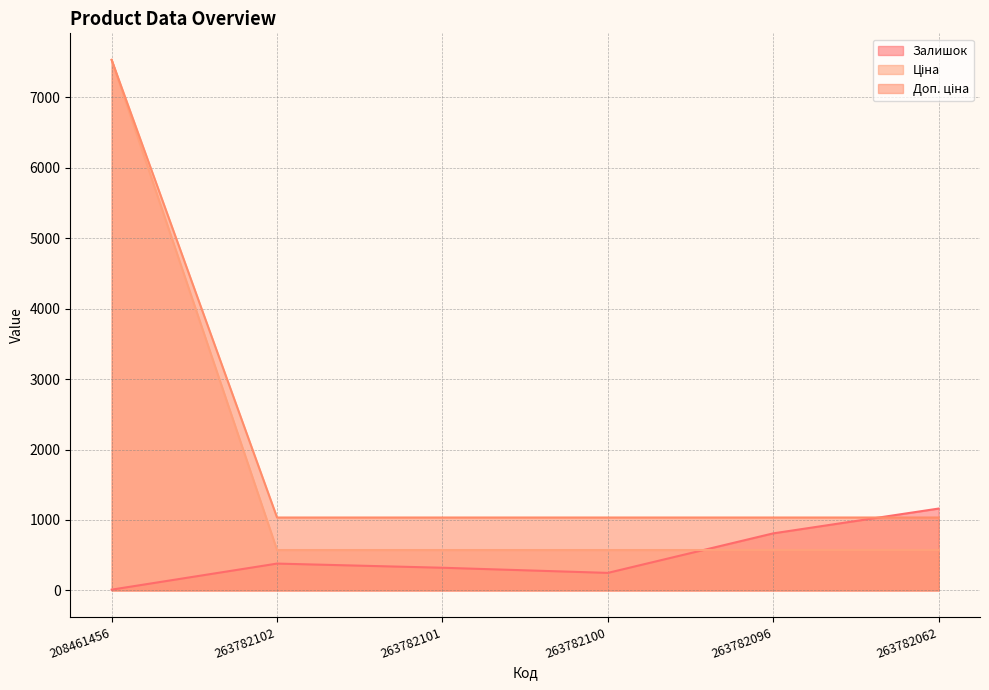

Which category has the lowest value across all series?

208461456